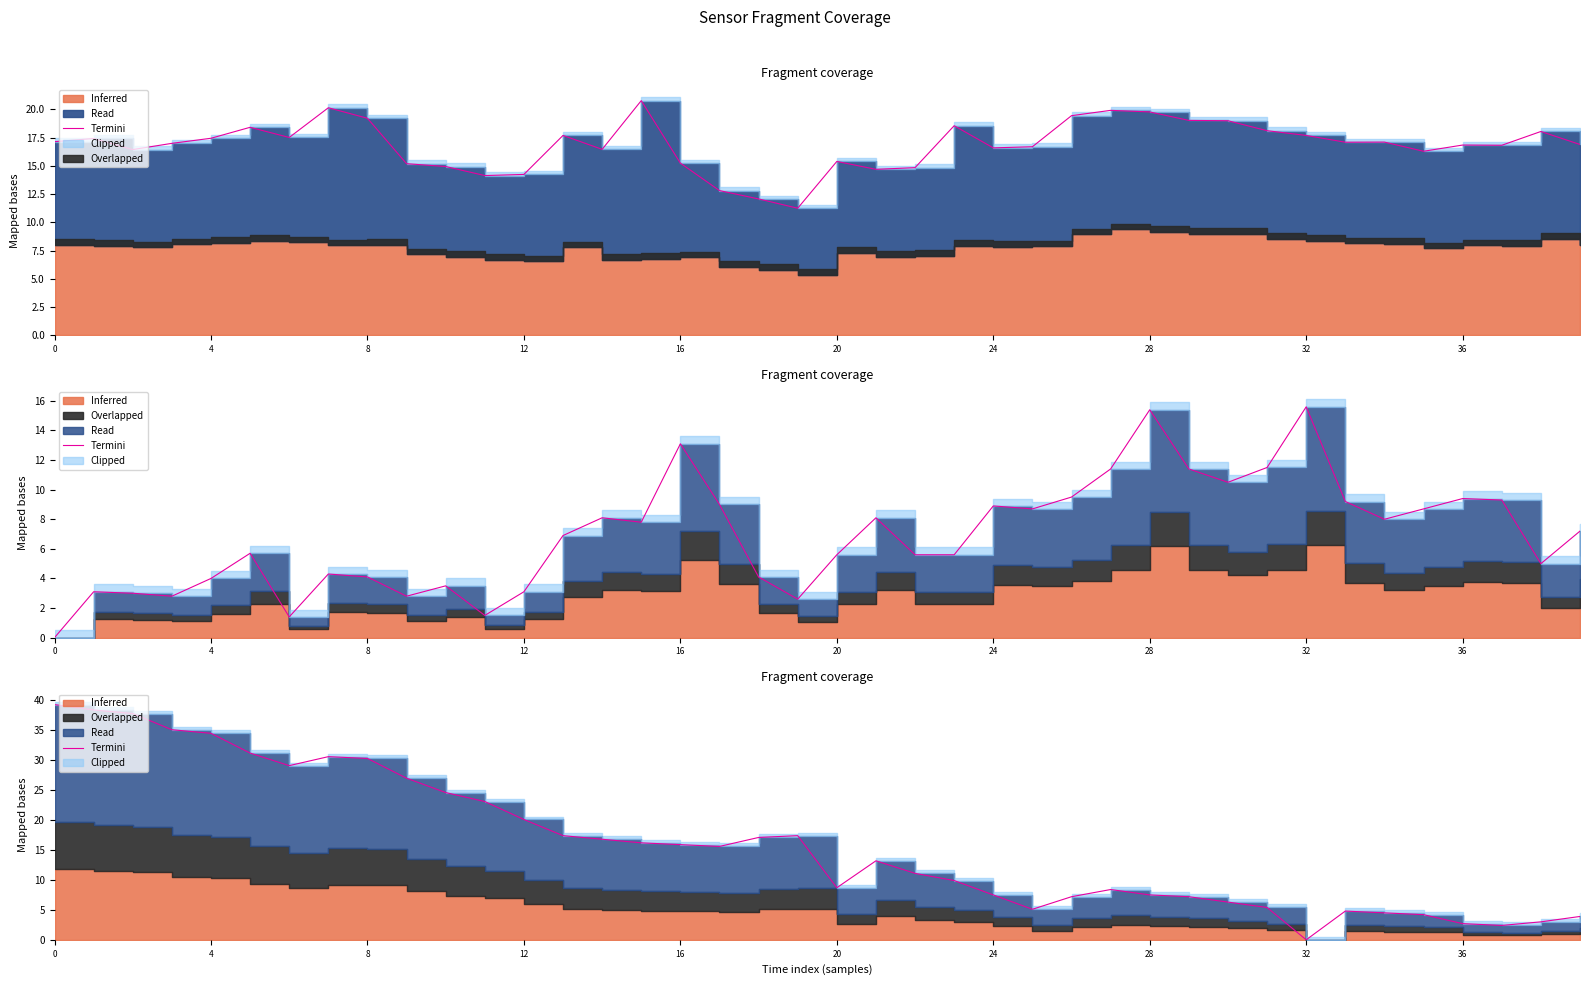

What is the greatest value displayed?

39.3